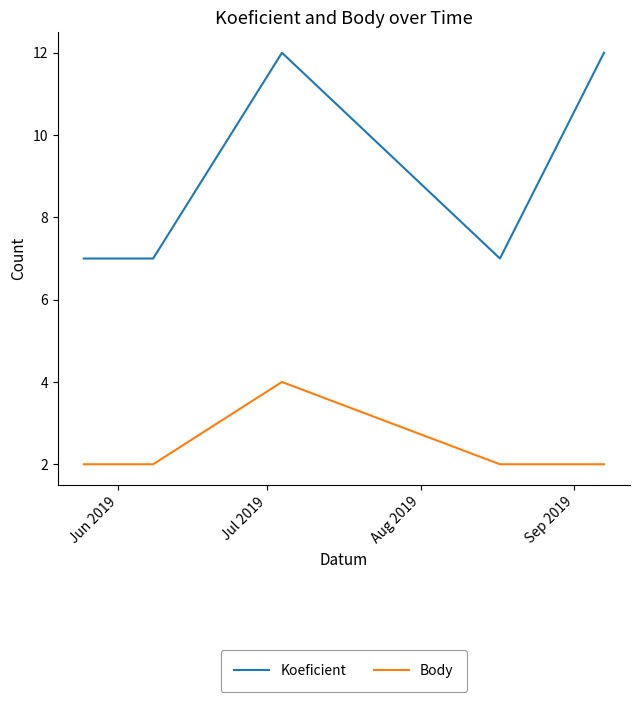

Which series has the largest total across all categories?

Koeficient